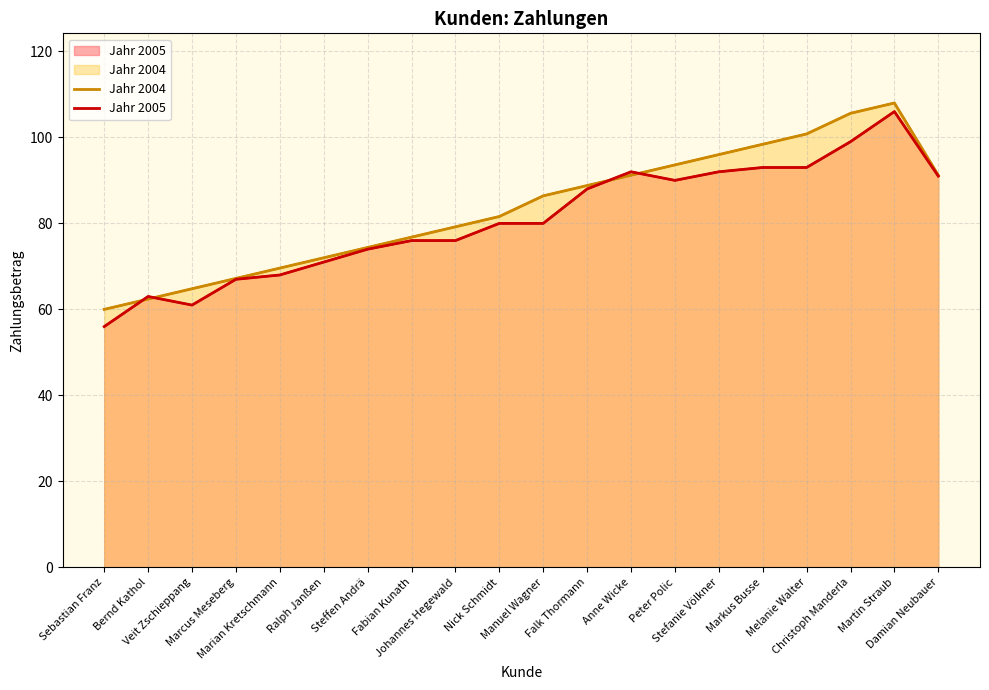

Which series has the largest total across all categories?

Jahr 2004